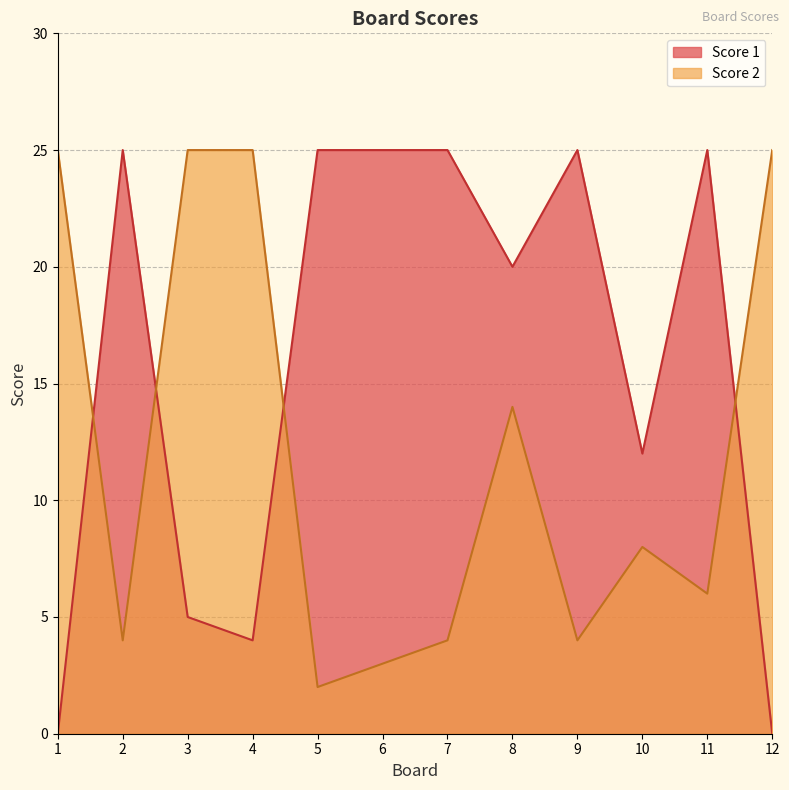

What is the sum of all Score 2 values?

145